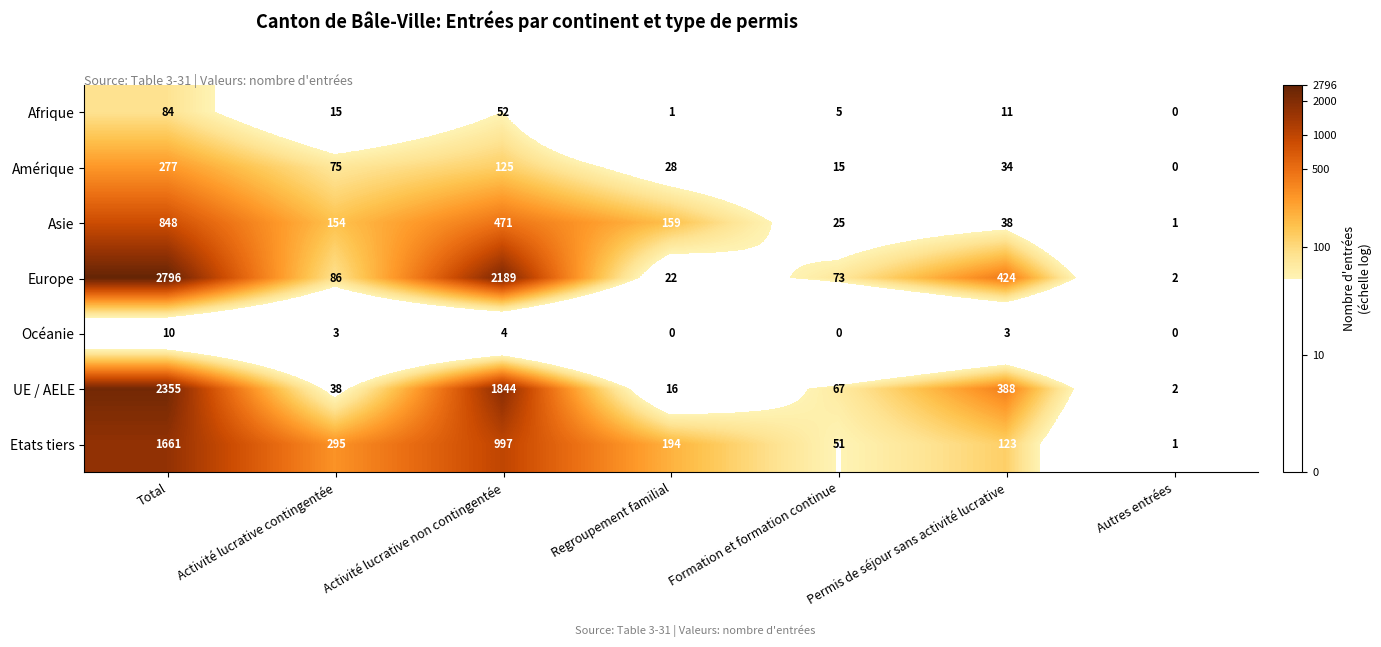

At which label does Etats tiers first exceed 194?

Total